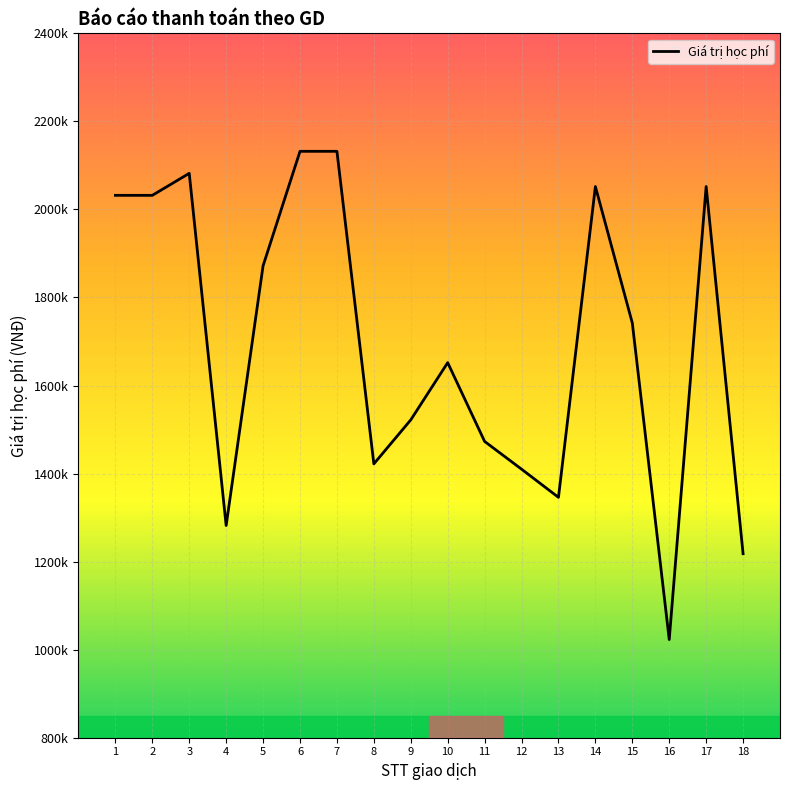

Approximately how many times larger is the value at 7 compared to 17?

1.0